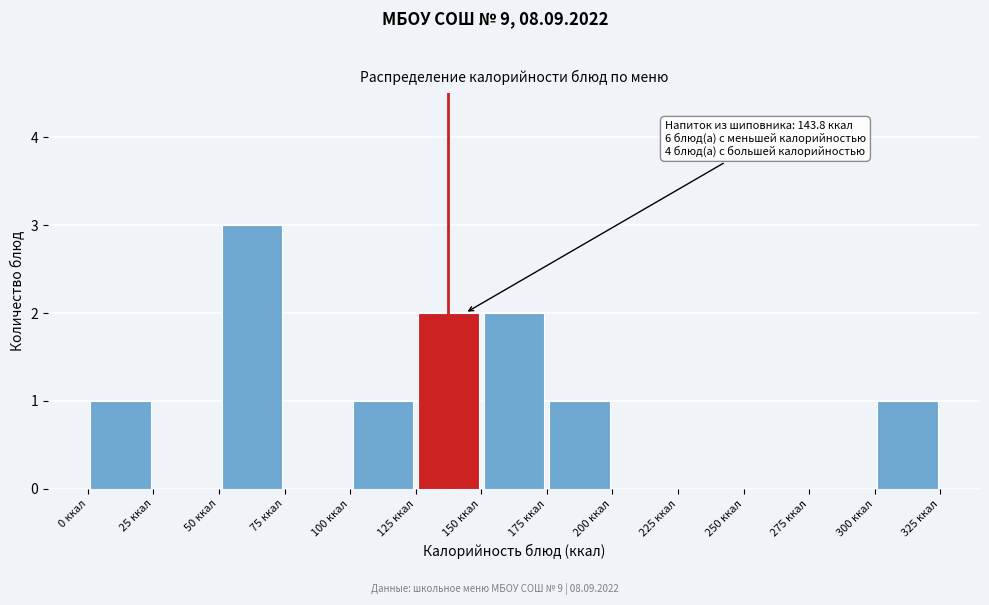

Over which range of the x-axis is the bar tallest?

50 to 75